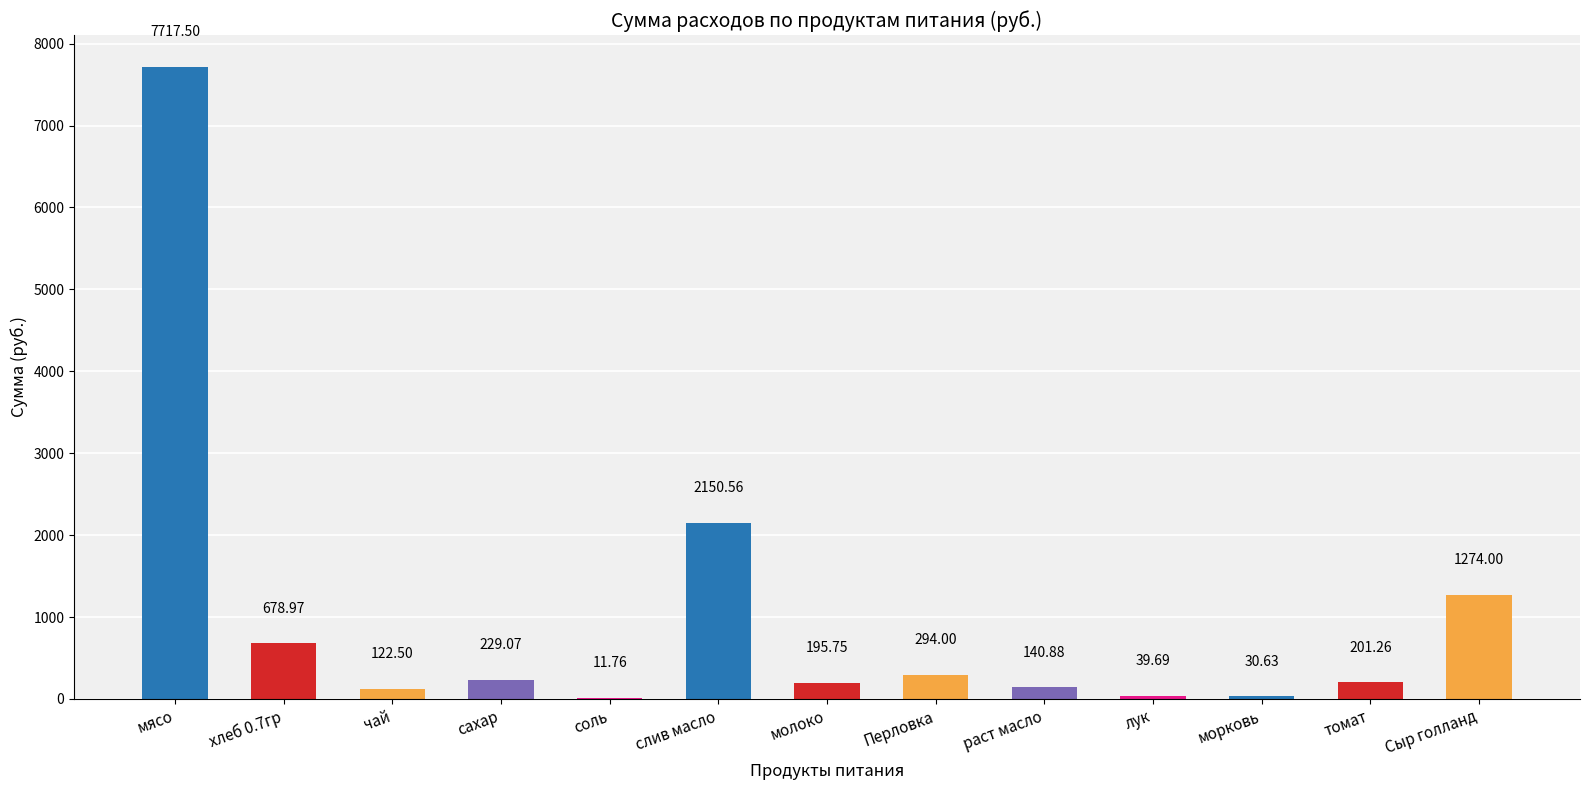

Reading right to left, list all the values displayed in this chart.

Сыр голланд=1274.0	томат=201.3	морковь=30.6	лук=39.7	раст масло=140.9	Перловка=294.0	молоко=195.8	слив масло=2150.6	соль=11.8	сахар=229.1	чай=122.5	хлеб 0.7гр=679.0	мясо=7717.5